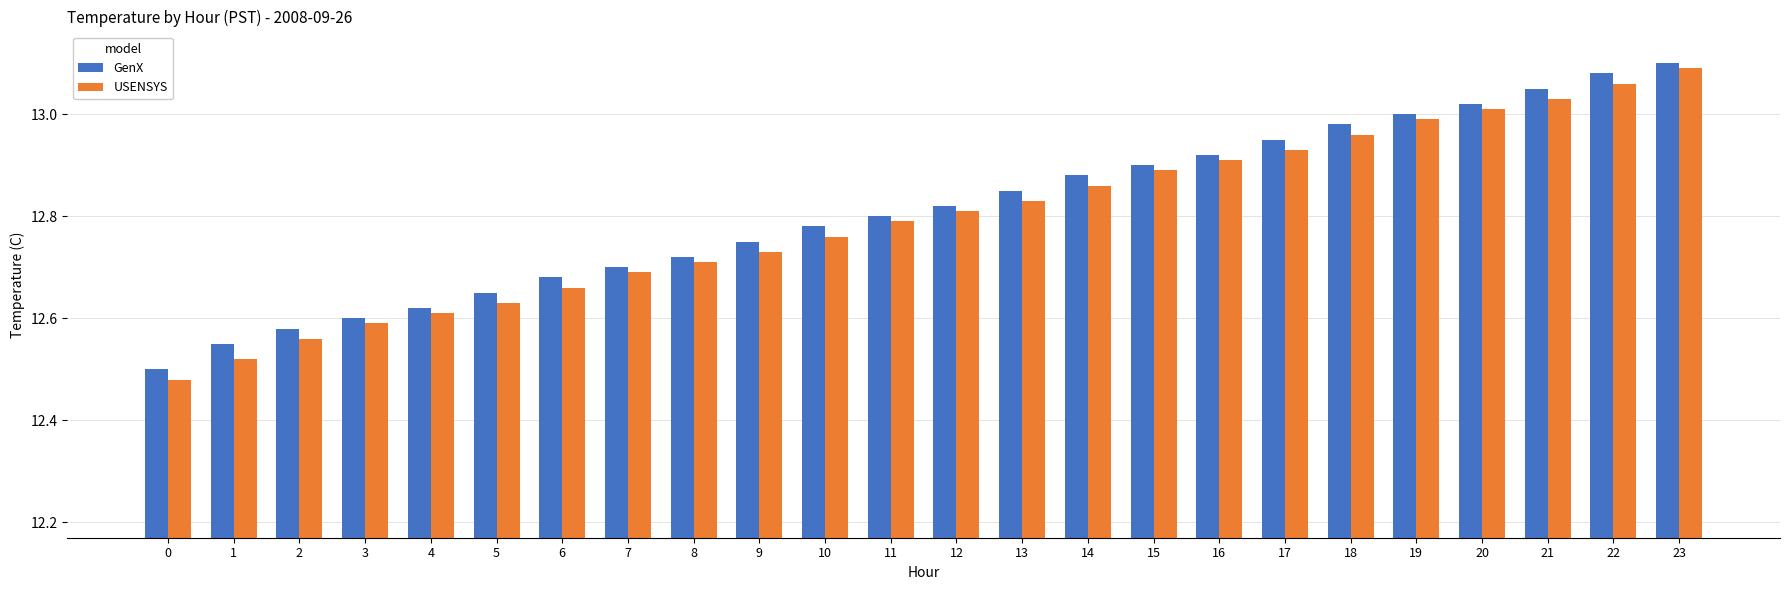

True or false: USENSYS has a value of 12.8 at 10.

True